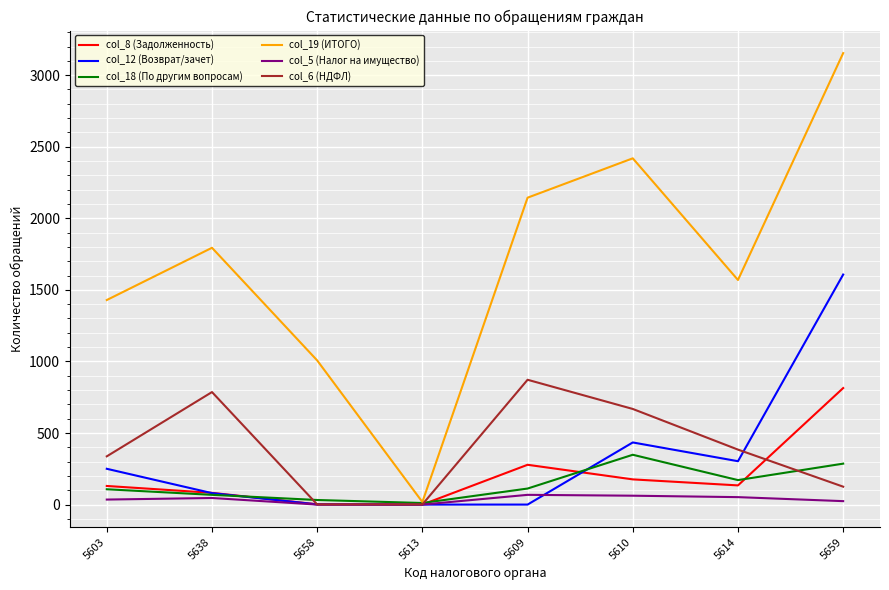

What position from the left is 5658?

3